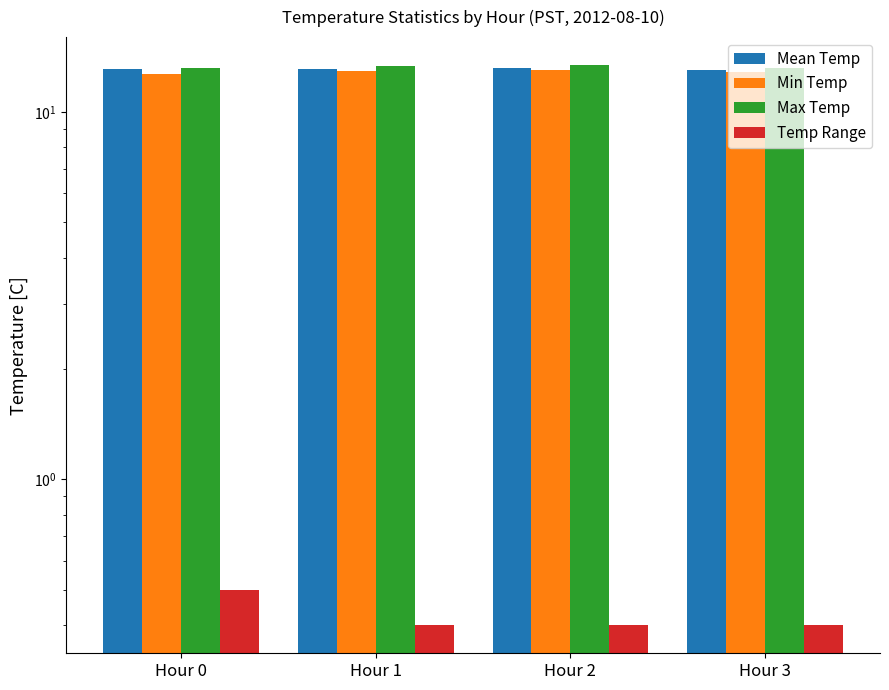

Between Hour 1 and Hour 2, which is larger?

Hour 2